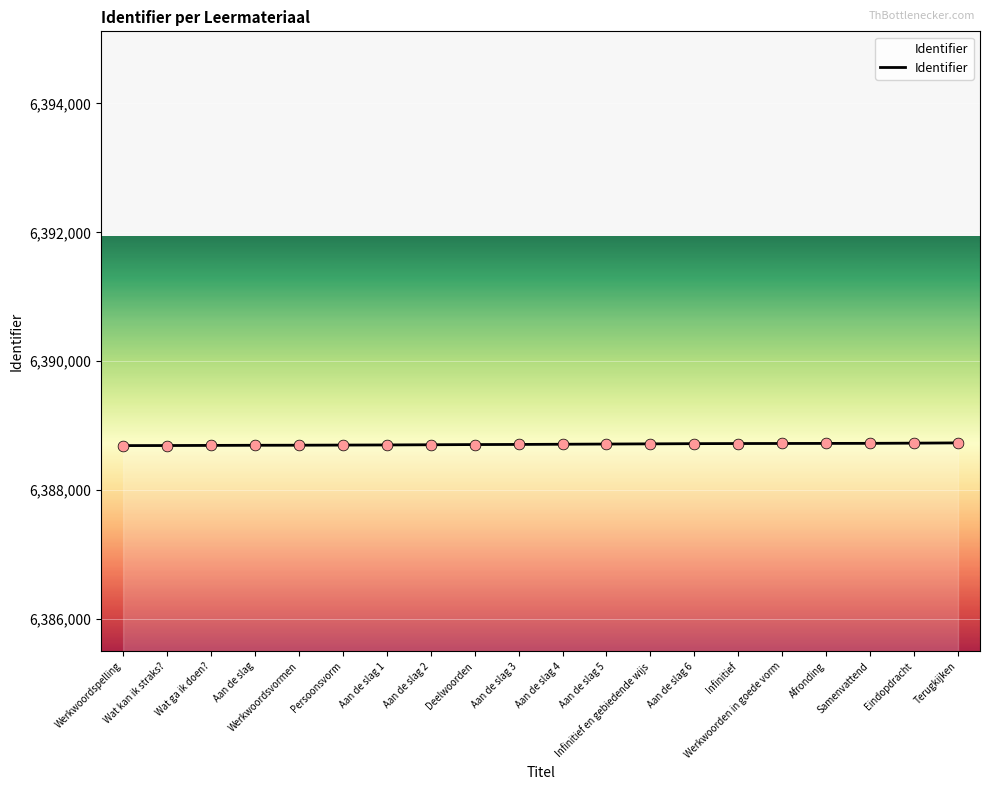

Approximately how many times larger is the value at Aan de slag 5 compared to Aan de slag 2?

1.0